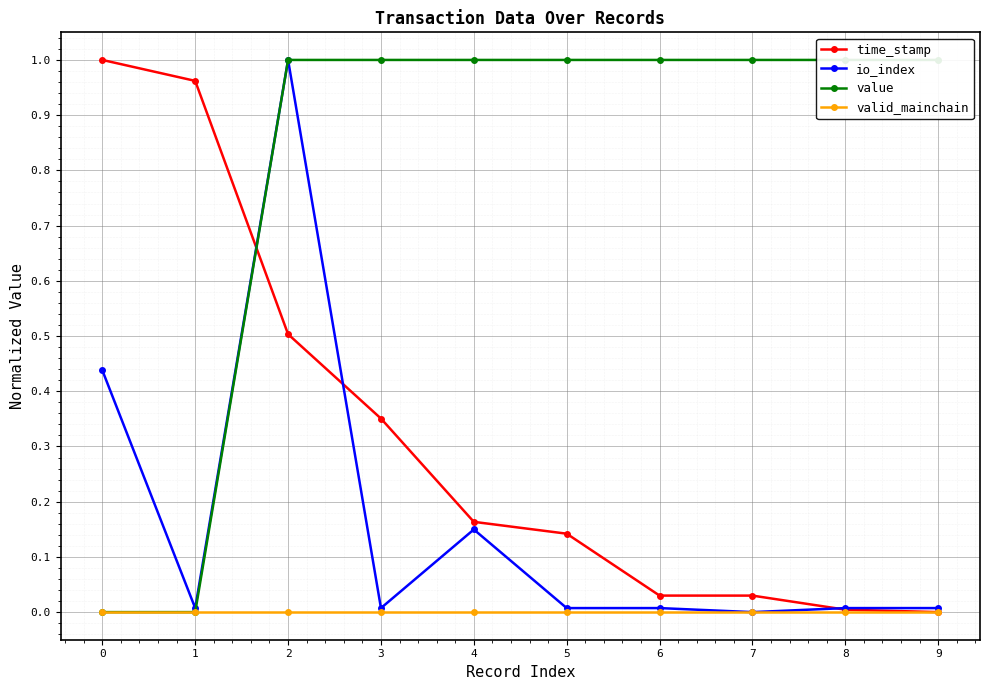

Where is the first local maximum for io_index?

2